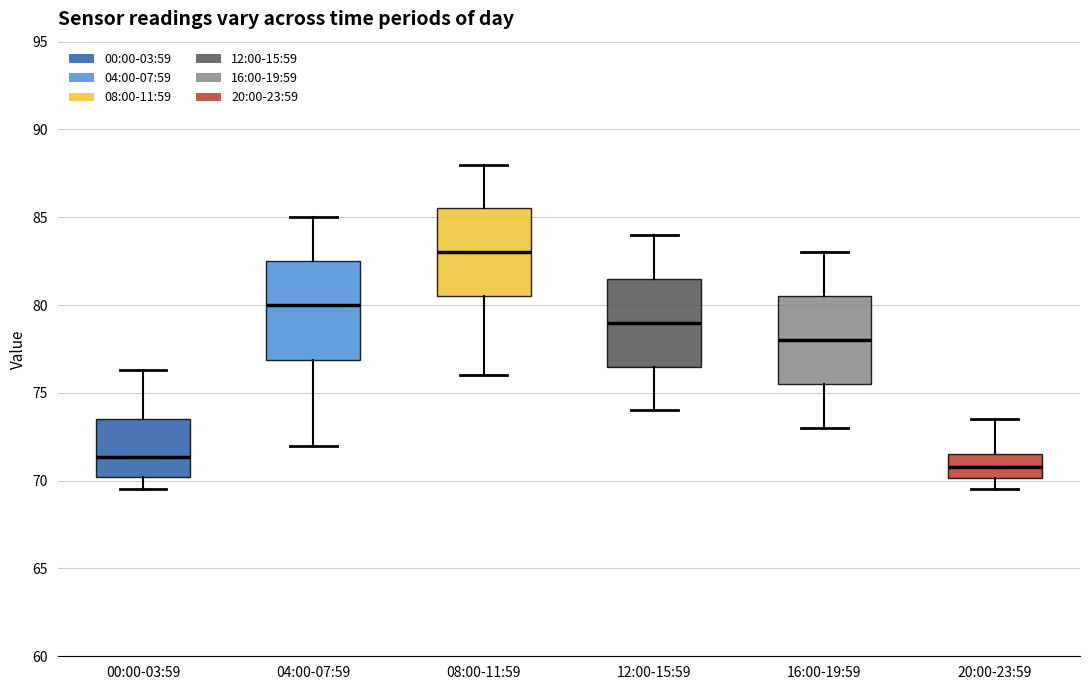

Which box's median line is the lowest?

20:00-23:59